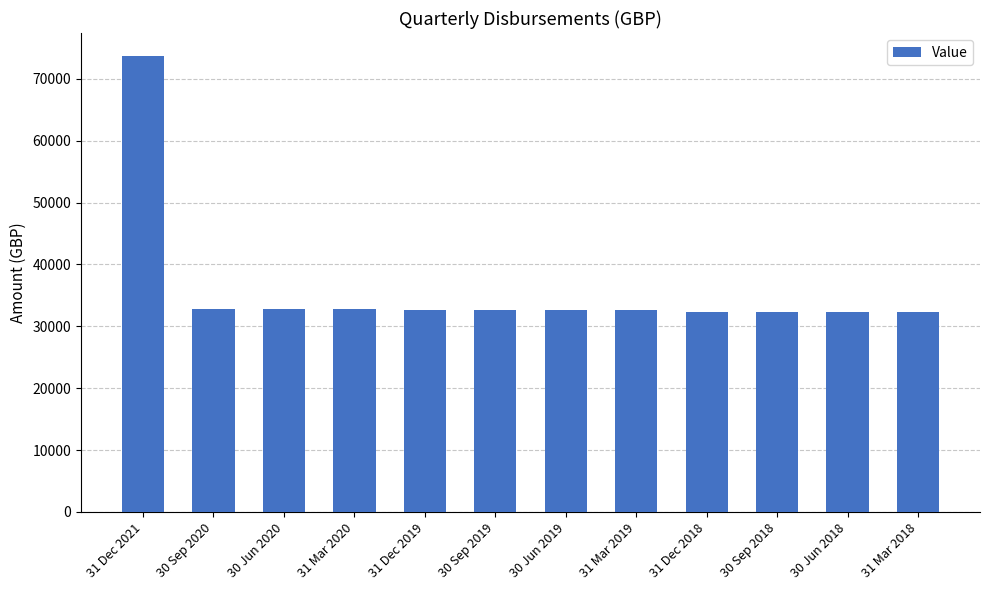

Is it true that the value at 30 Sep 2019 is 42504.6?

False